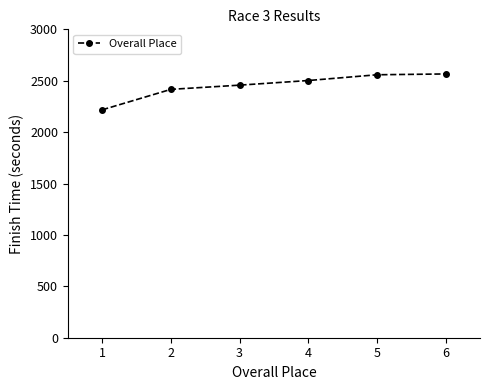

Approximately how many times larger is the value at 1 compared to 2?

0.9